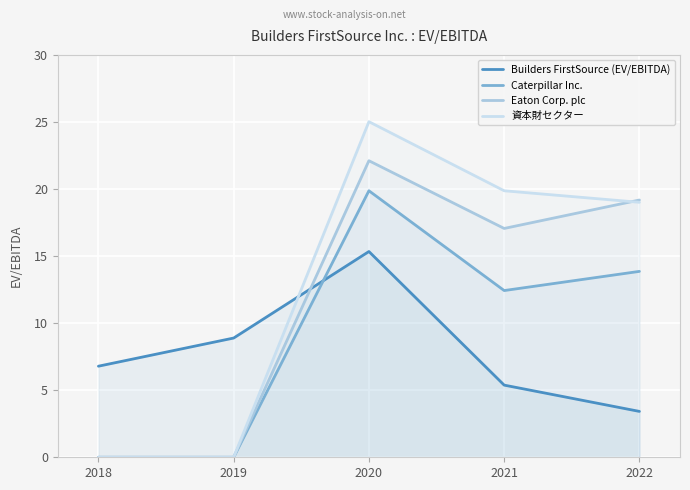

What is the value of the Builders FirstSource (EV/EBITDA) point at the 3rd from the left?

15.3